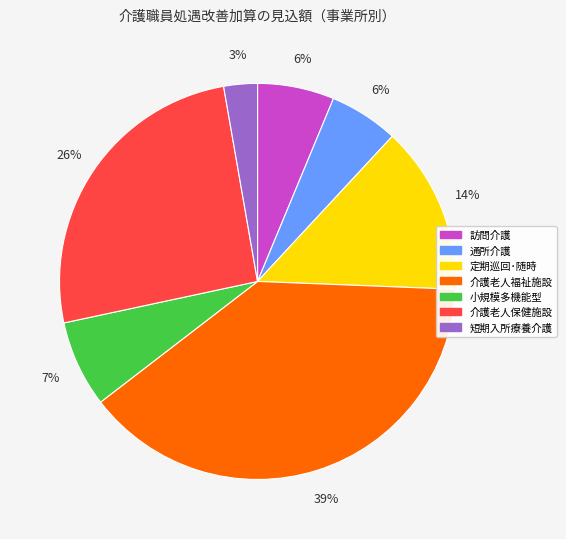

Is the sum of 定期巡回･随時 and 訪問介護 greater than half?

No